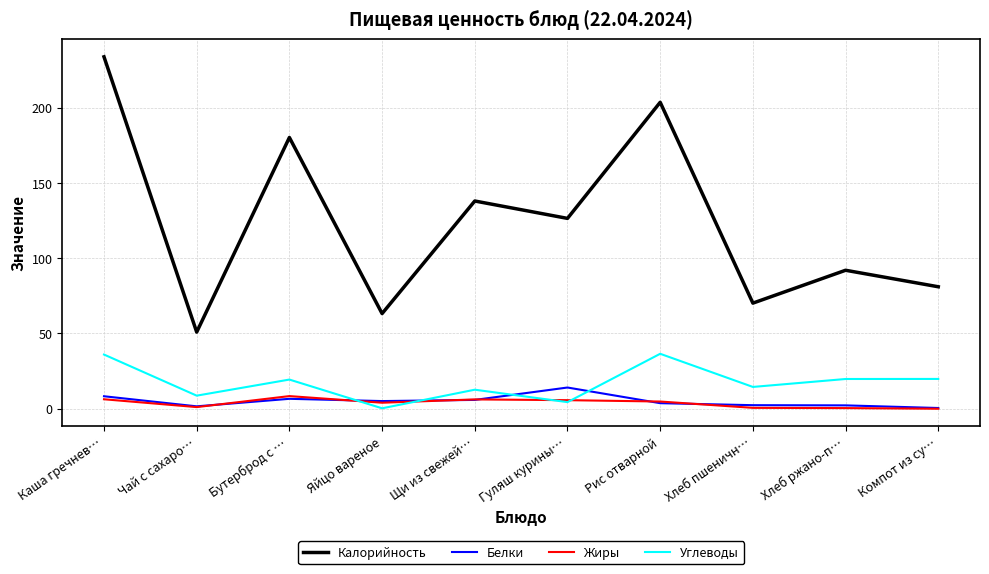

True or false: Углеводы and Калорийность intersect in this chart.

False